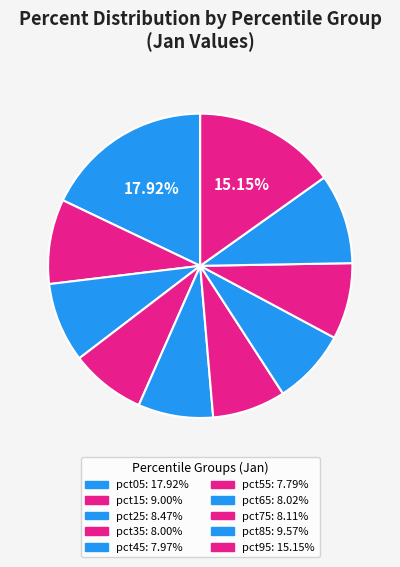

Does pct85 represent more than half of the total?

No